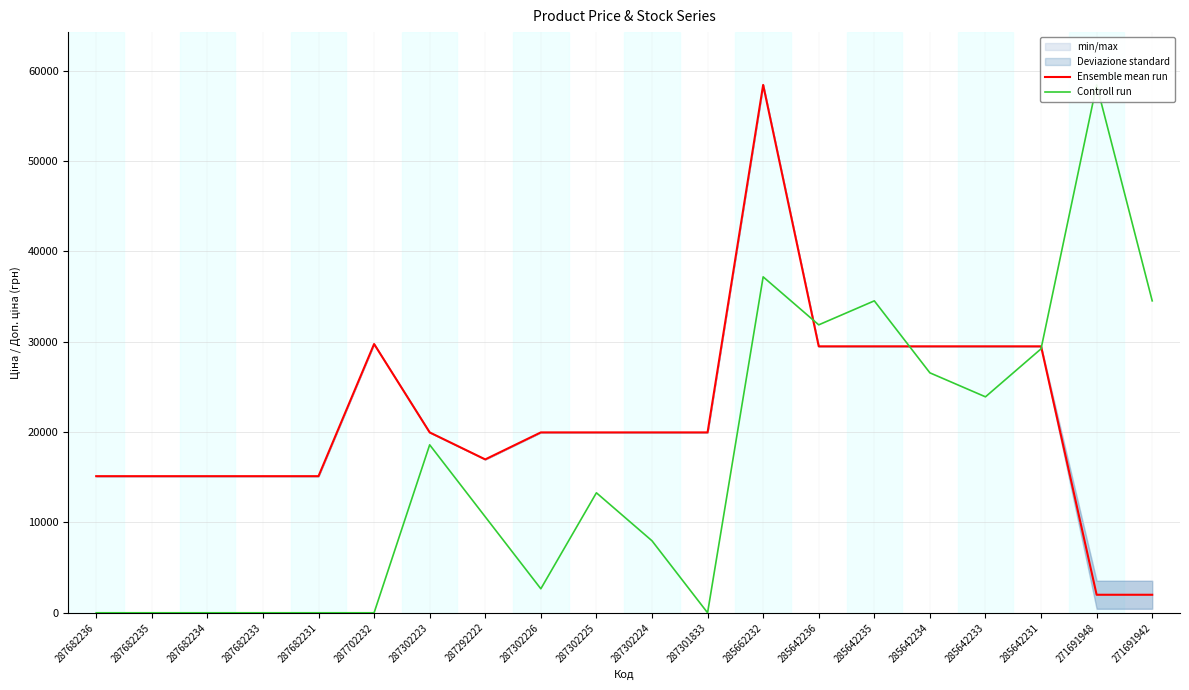

What is the difference between the Ensemble mean run values at 287682233 and 285642235?

14371.5